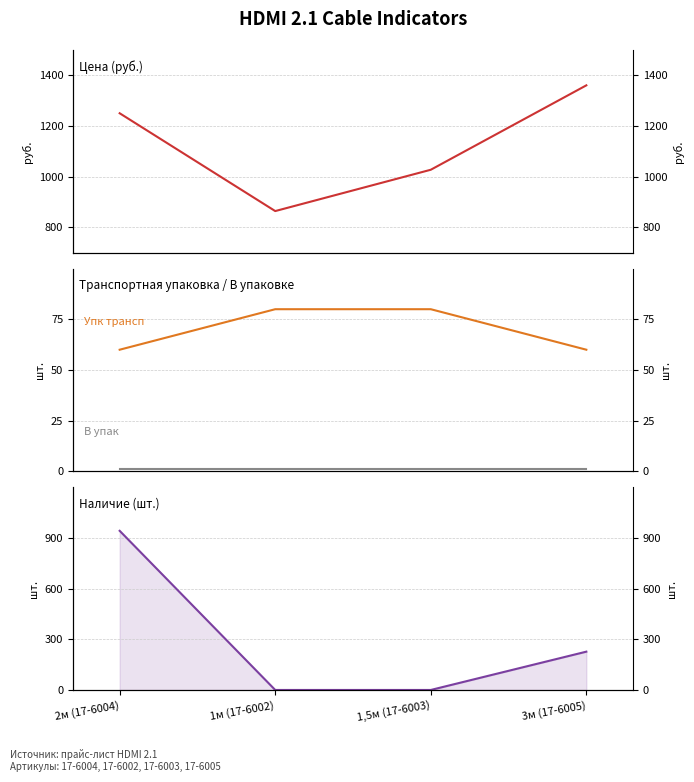

Reading right to left, transcribe all the data shown in this chart.

Цена: 1360.2	1026.9	863.6	1250.0
Упк трансп: 60.0	80.0	80.0	60.0
В упак: 1.0	1.0	1.0	1.0
Наличие: 227.0	0.0	0.0	943.0